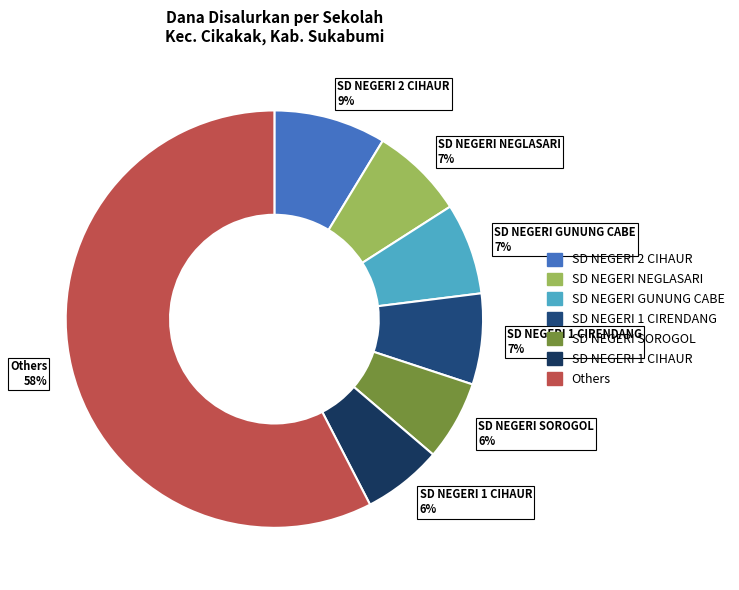

True or false: SD NEGERI NEGLASARI 7% accounts for 7% of the total.

True